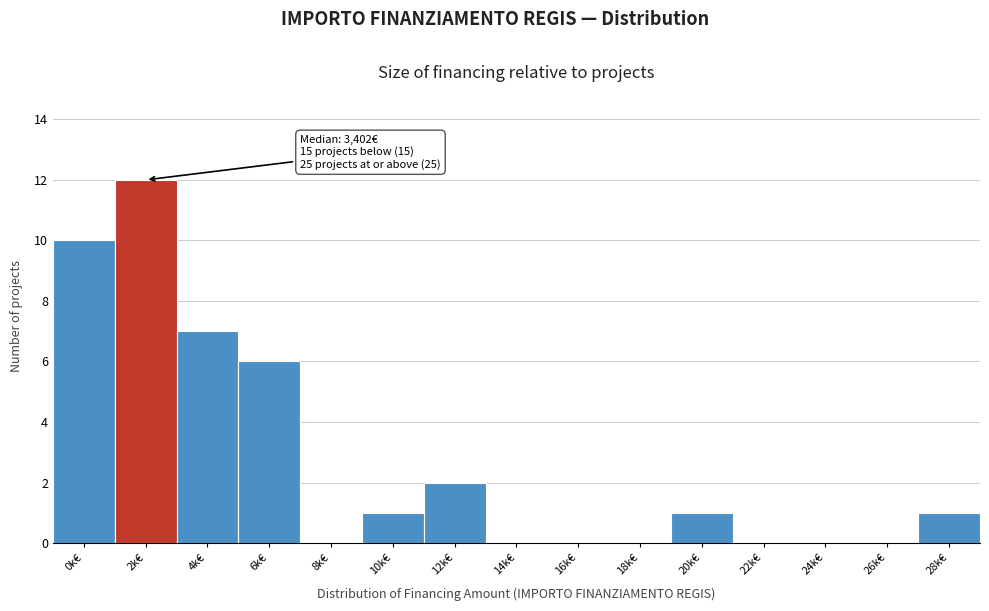

Reading right to left, transcribe all the data shown in this chart.

28k€=1	26k€=0	24k€=0	22k€=0	20k€=1	18k€=0	16k€=0	14k€=0	12k€=2	10k€=1	8k€=0	6k€=6	4k€=7	2k€=12	0k€=10